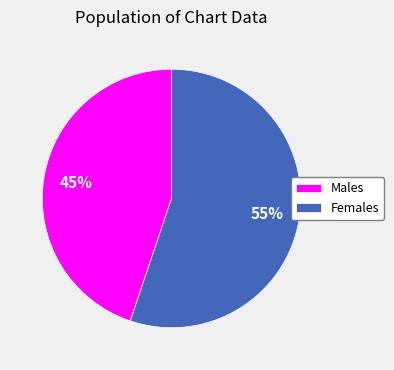

How many slices are in this pie chart?

2